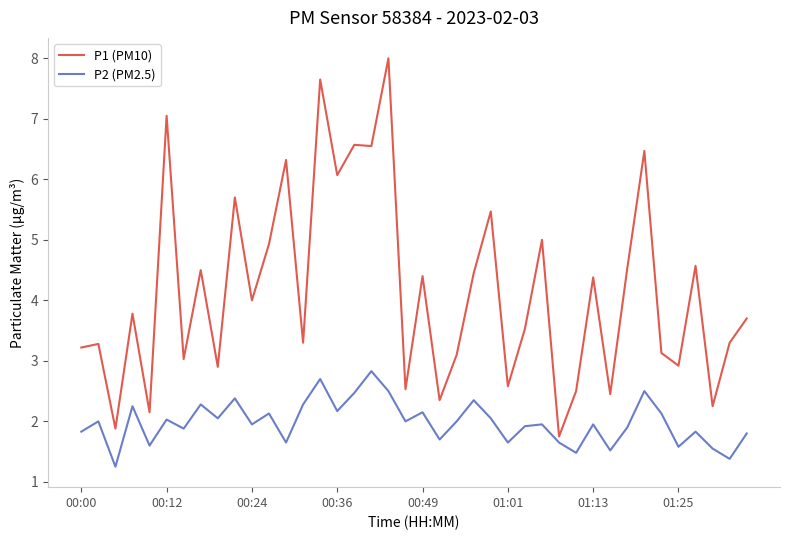

True or false: P2 (PM2.5) and P1 (PM10) intersect in this chart.

False